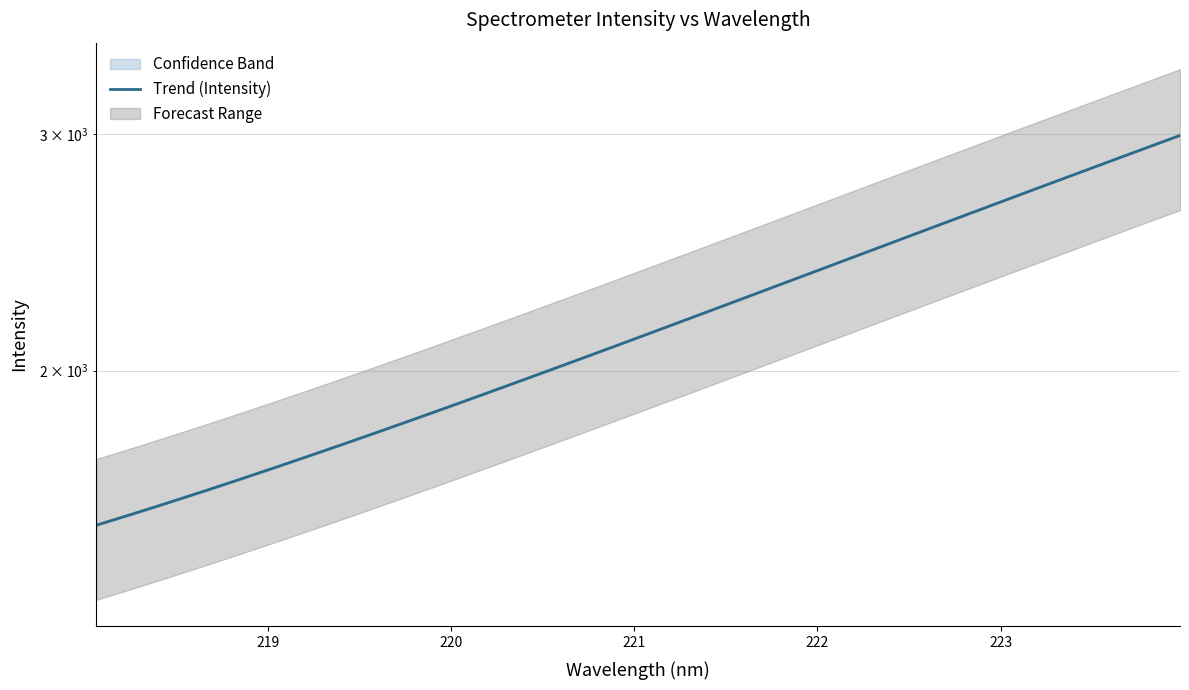

How many data points does each series have?

32